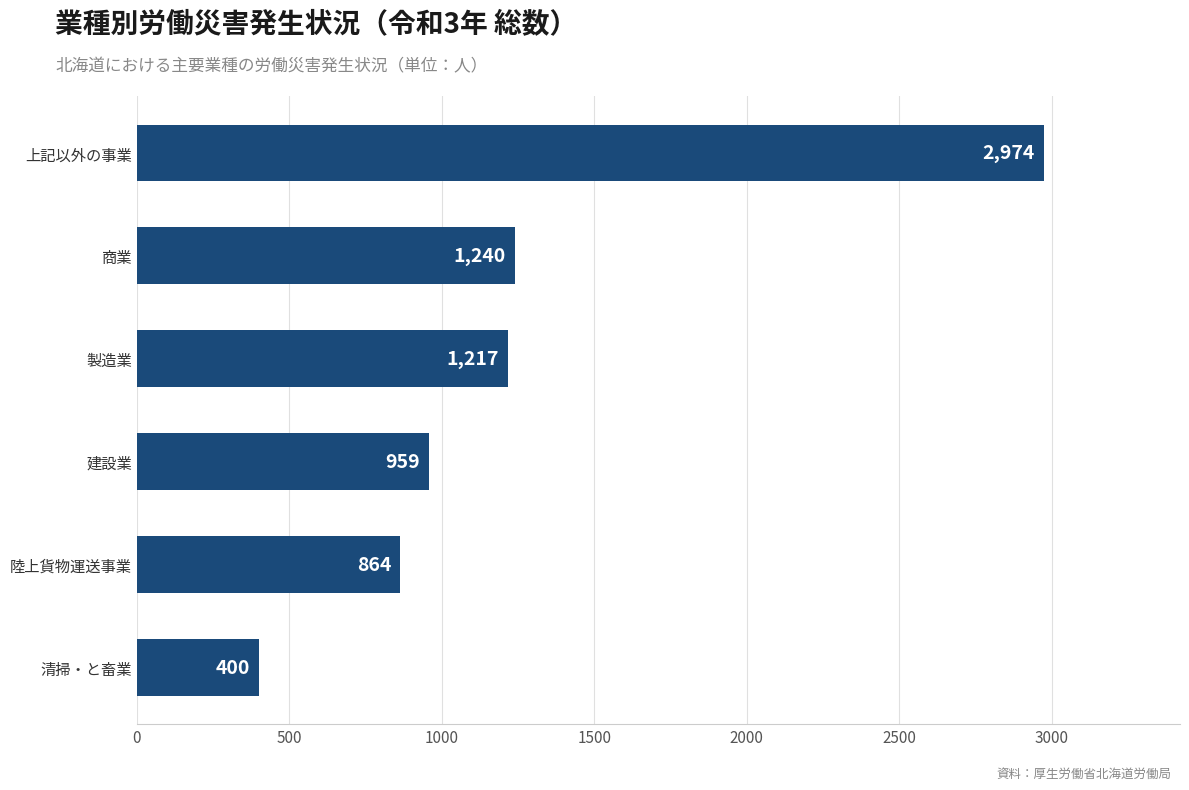

Is it true that the value at 商業 is 1240?

True